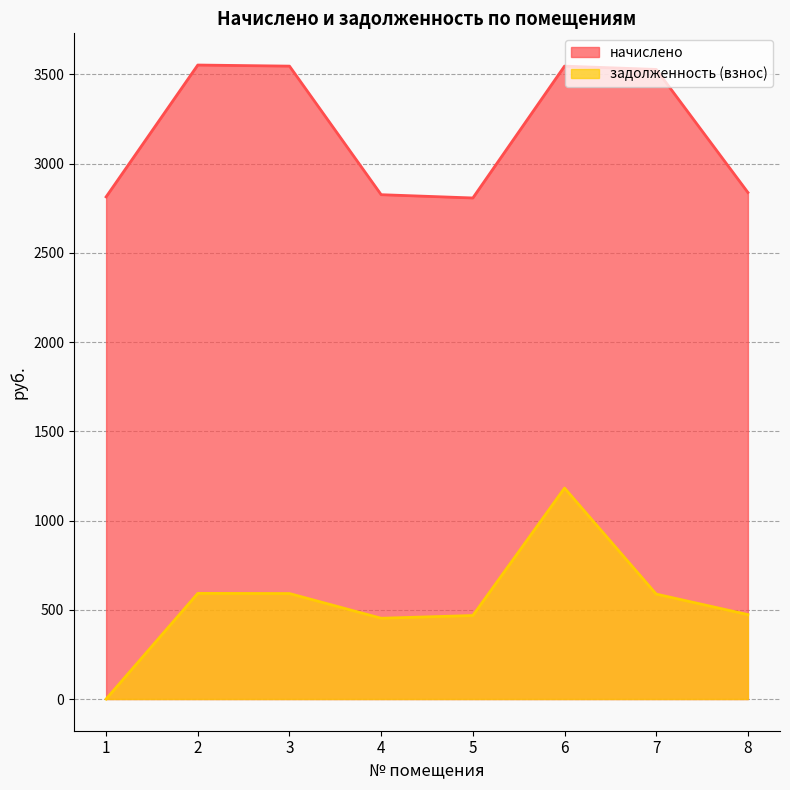

Where is the first local minimum for задолженность (взнос)?

4